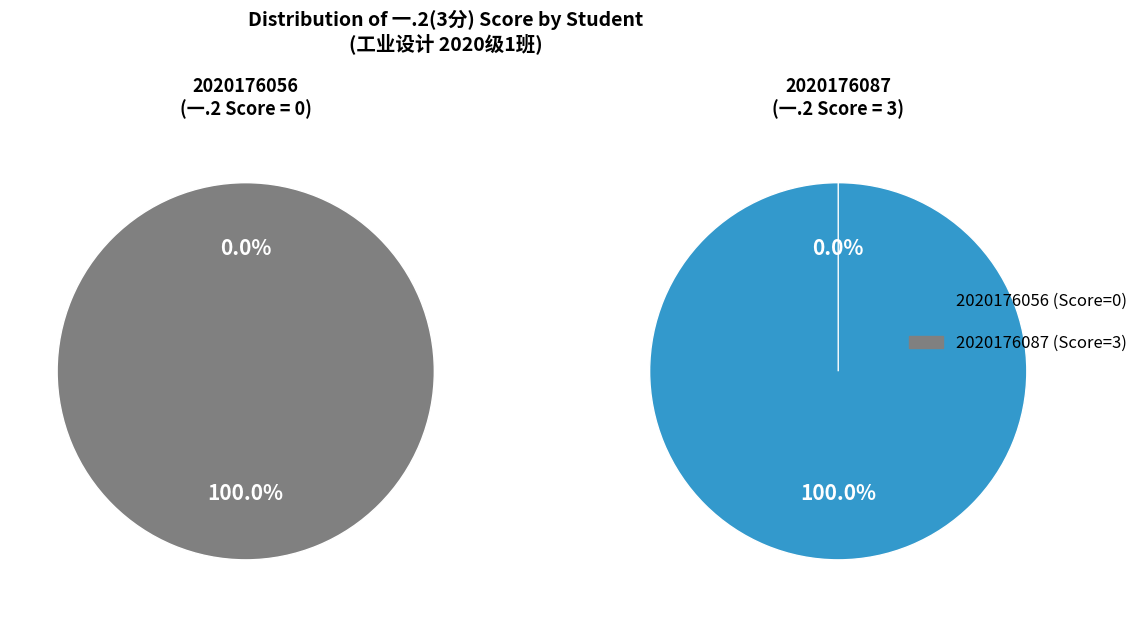

To the nearest percent, what is the average slice percentage?

50%